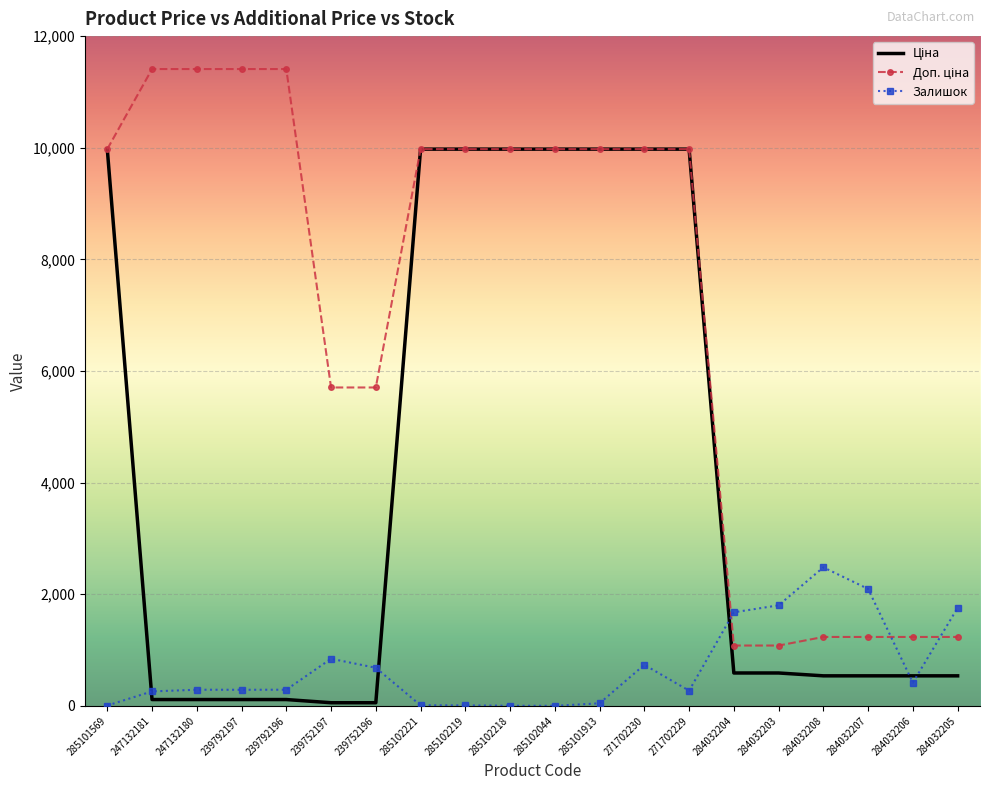

What is the greatest value displayed?

11410.0